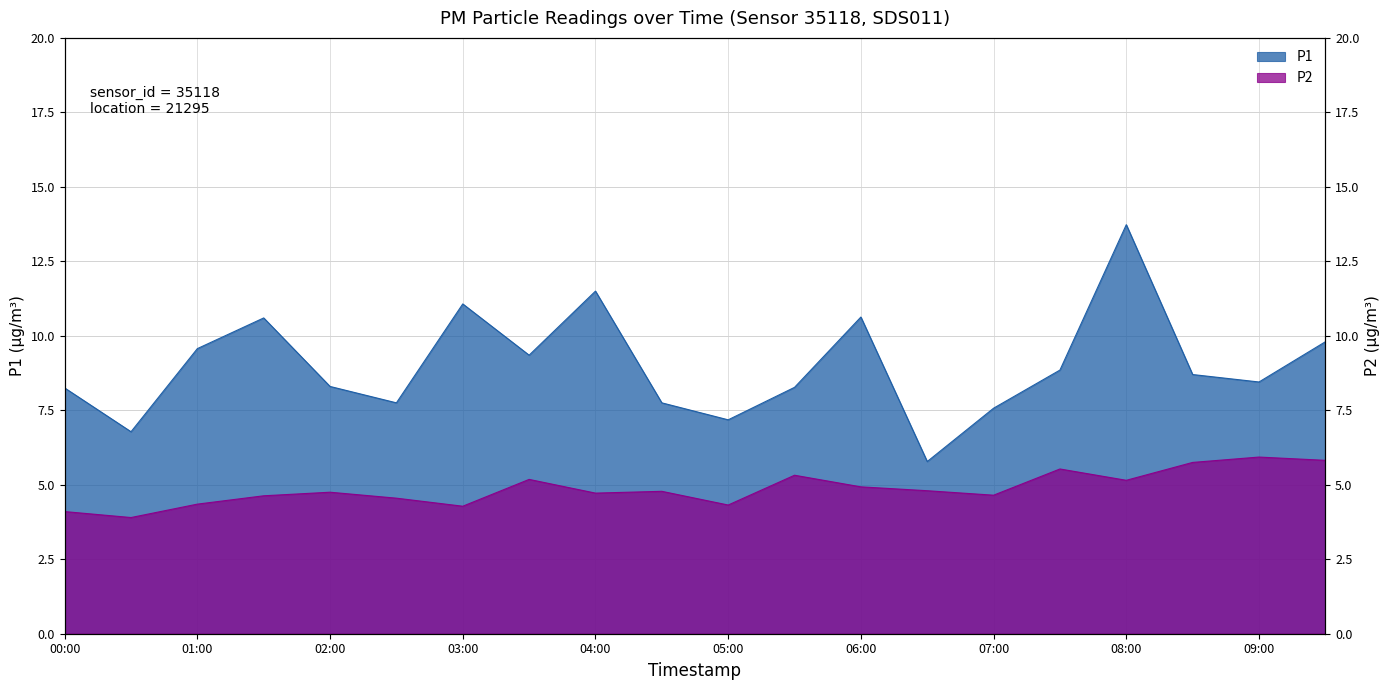

True or false: P2 and P1 intersect in this chart.

False